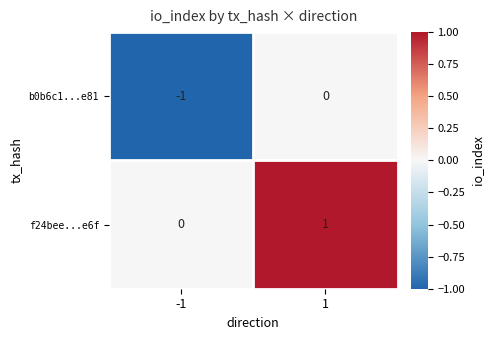

Which series has the largest total across all categories?

f24bee...e6f